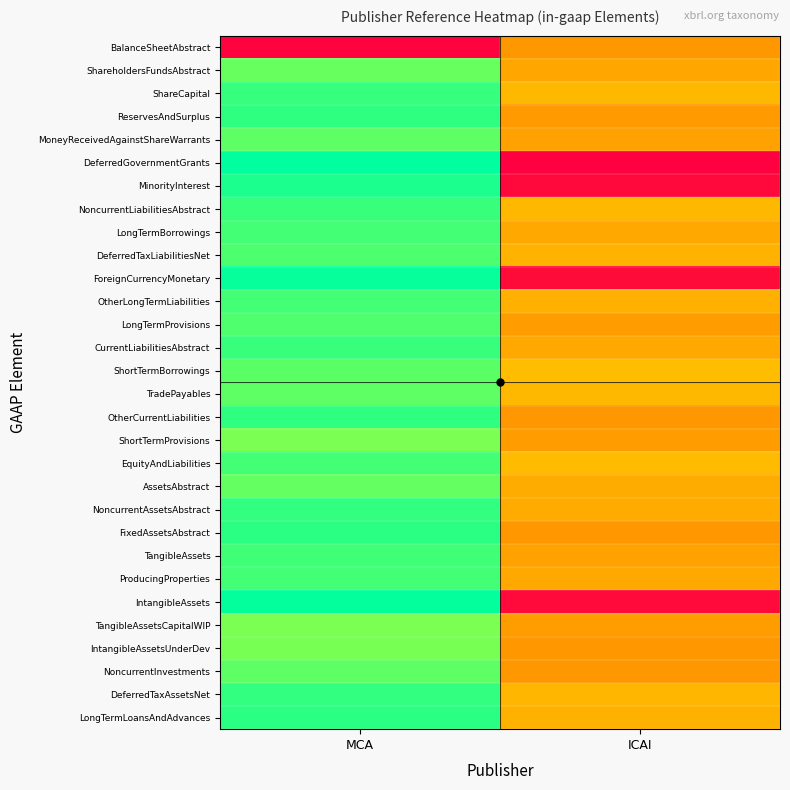

Reading left to right, list all the values displayed in this chart.

BalanceSheetAbstract: MCA=1.0	ICAI=0.5
ShareholdersFundsAbstract: MCA=0.1	ICAI=0.5
ShareCapital: MCA=0.1	ICAI=0.5
ReservesAndSurplus: MCA=0.1	ICAI=0.5
MoneyReceivedAgainstShareWarrants: MCA=0.1	ICAI=0.5
DeferredGovernmentGrants: MCA=0.0	ICAI=1.0
MinorityInterest: MCA=0.0	ICAI=1.0
NoncurrentLiabilitiesAbstract: MCA=0.1	ICAI=0.5
LongTermBorrowings: MCA=0.1	ICAI=0.5
DeferredTaxLiabilitiesNet: MCA=0.1	ICAI=0.5
ForeignCurrencyMonetary: MCA=0.0	ICAI=1.0
OtherLongTermLiabilities: MCA=0.1	ICAI=0.5
LongTermProvisions: MCA=0.1	ICAI=0.5
CurrentLiabilitiesAbstract: MCA=0.1	ICAI=0.5
ShortTermBorrowings: MCA=0.1	ICAI=0.5
TradePayables: MCA=0.1	ICAI=0.5
OtherCurrentLiabilities: MCA=0.1	ICAI=0.5
ShortTermProvisions: MCA=0.1	ICAI=0.5
EquityAndLiabilities: MCA=0.1	ICAI=0.5
AssetsAbstract: MCA=0.1	ICAI=0.5
NoncurrentAssetsAbstract: MCA=0.1	ICAI=0.5
FixedAssetsAbstract: MCA=0.1	ICAI=0.5
TangibleAssets: MCA=0.1	ICAI=0.5
ProducingProperties: MCA=0.1	ICAI=0.5
IntangibleAssets: MCA=0.0	ICAI=1.0
TangibleAssetsCapitalWIP: MCA=0.1	ICAI=0.5
IntangibleAssetsUnderDev: MCA=0.1	ICAI=0.5
NoncurrentInvestments: MCA=0.1	ICAI=0.5
DeferredTaxAssetsNet: MCA=0.1	ICAI=0.5
LongTermLoansAndAdvances: MCA=0.1	ICAI=0.5